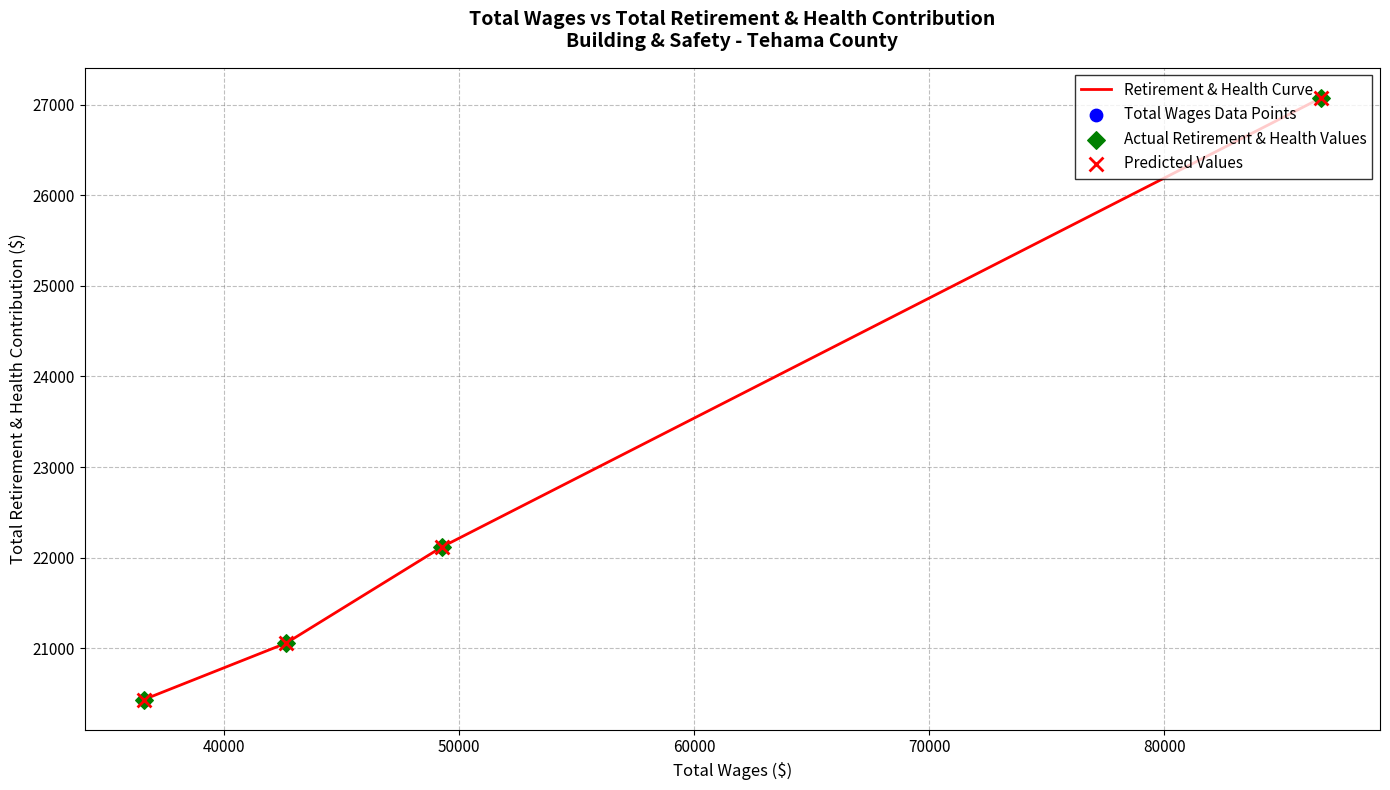

What is the minimum value shown in the chart?

20435